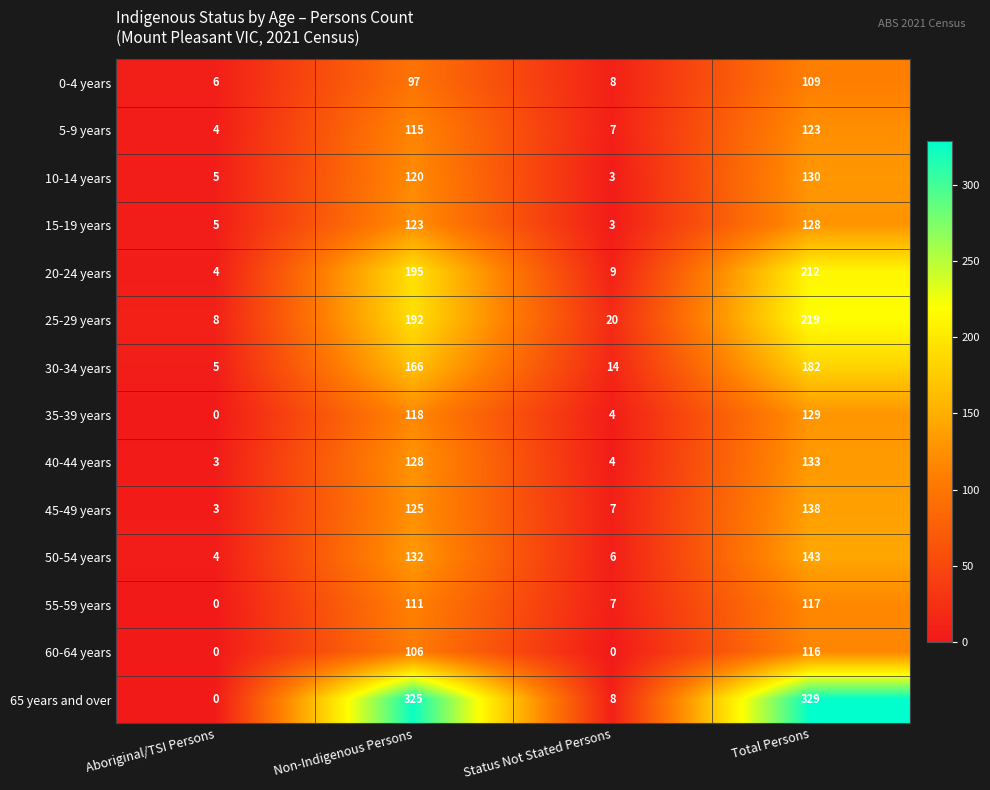

Is the value of 30-34 years at Total Persons greater than the value of 45-49 years at Status Not Stated Persons?

Yes